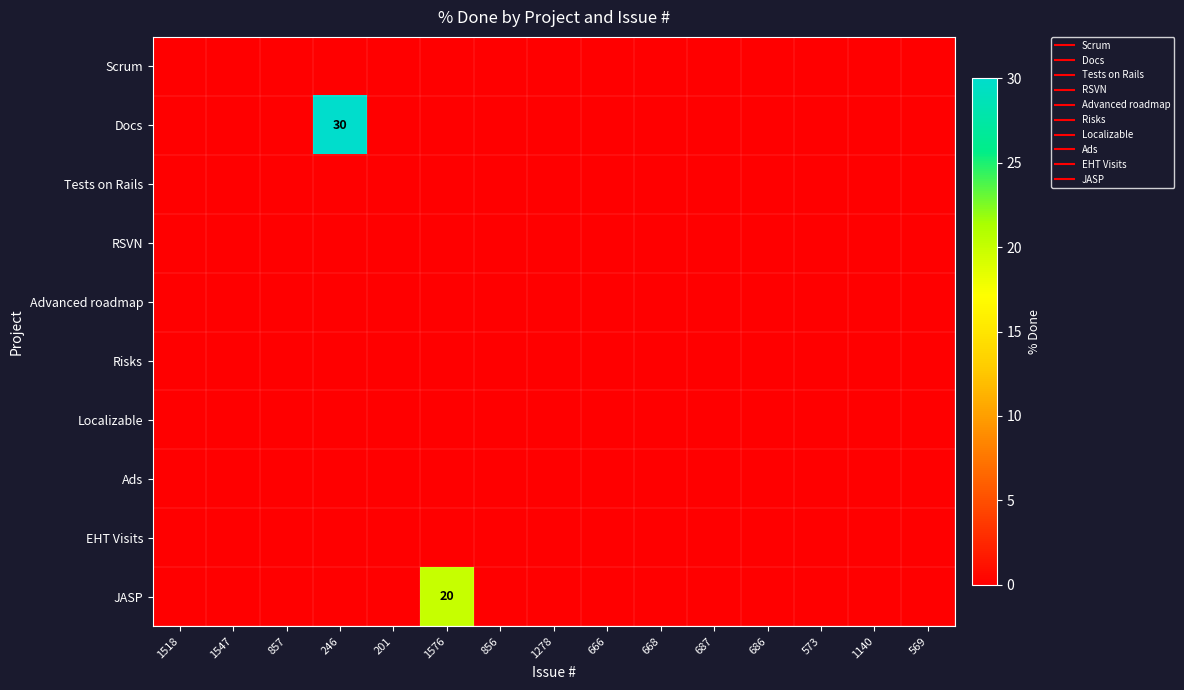

List the series in order of their peak value, highest first.

Docs, JASP, Scrum, Tests on Rails, RSVN, Advanced roadmap, Risks, Localizable, Ads, EHT Visits